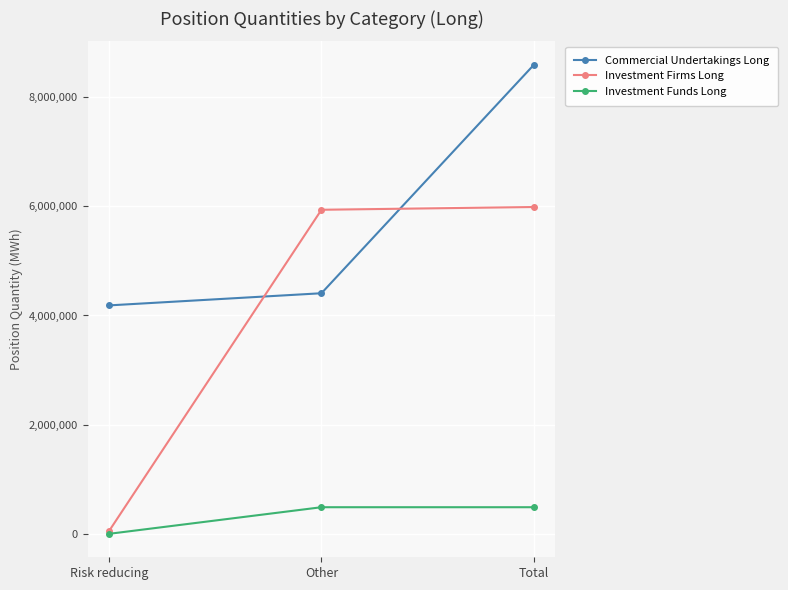

Rank the categories by Commercial Undertakings Long value from highest to lowest.

Total, Other, Risk reducing